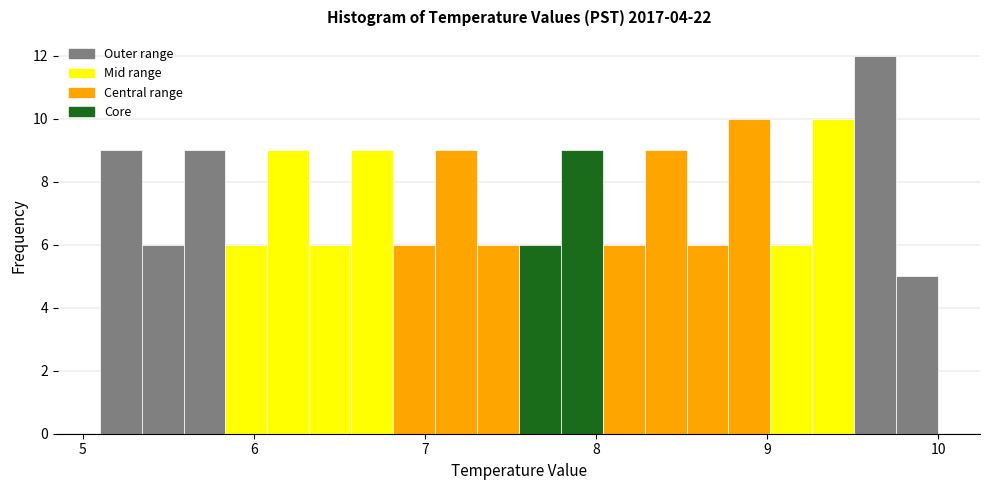

Read against the x-axis, roughly where is the centre of the tallest bar?

9.6